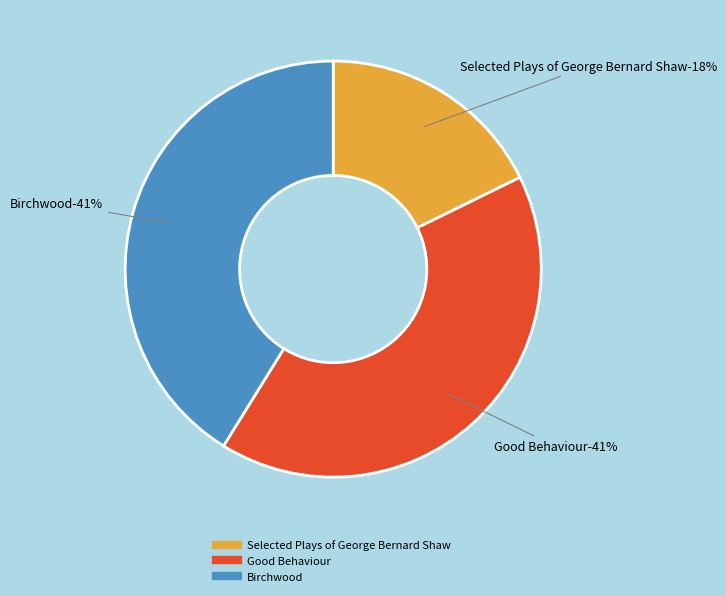

How many segments does this pie chart have?

3